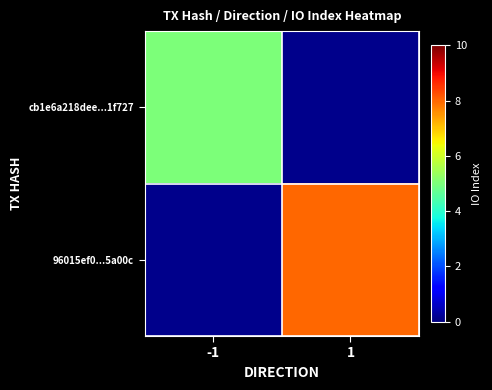

At how many categories does at least one series exceed 6?

1